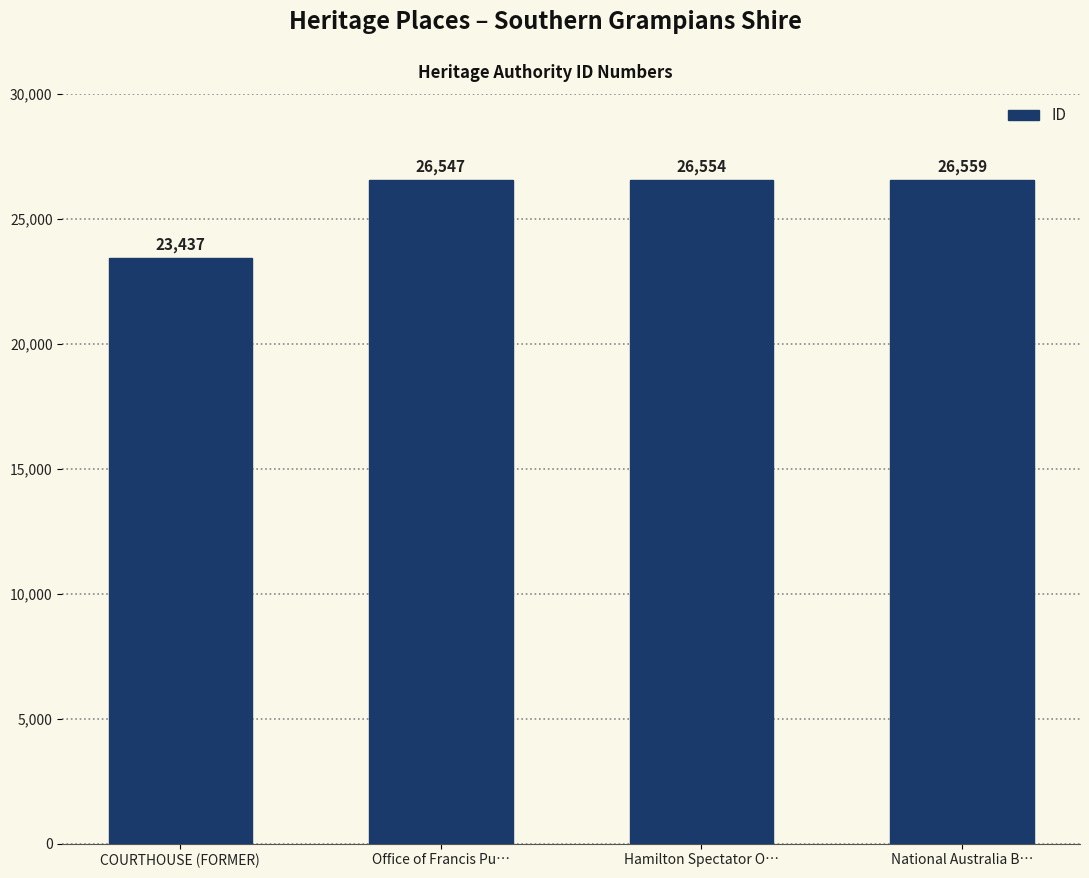

Reading left to right, what are all the values shown in this chart?

23437	26547	26554	26559